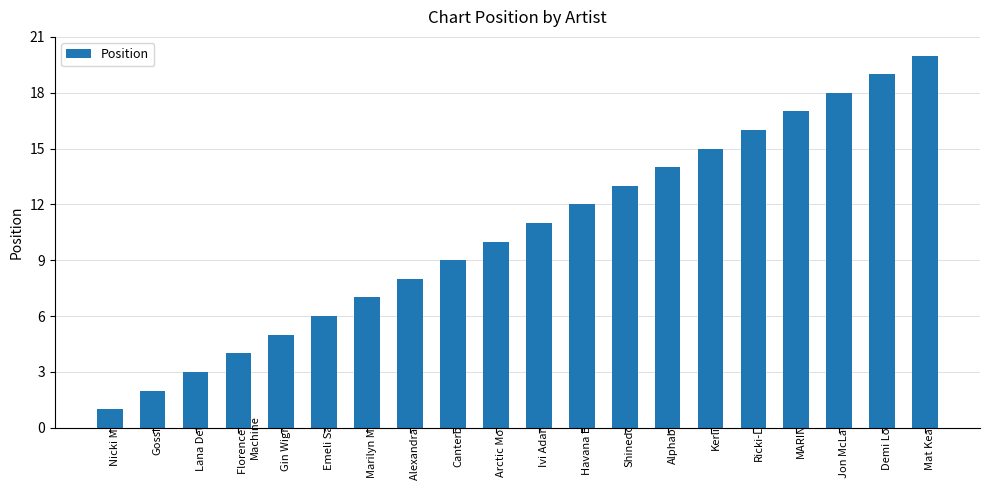

Reading right to left, list all the values displayed in this chart.

Mat Kearney=20	Demi Lovato=19	Jon McLaughlin=18	MARINA=17	Ricki-Lee=16	Kerli=15	Alphabeat=14	Shinedown=13	Havana Brown=12	Ivi Adamou=11	Arctic Monkeys=10	Canterbury=9	Alexandra Burke=8	Marilyn Manson=7	Emeli Sandé=6	Gin Wigmore=5	Florence + the Machine=4	Lana Del Rey=3	Gossip=2	Nicki Minaj=1